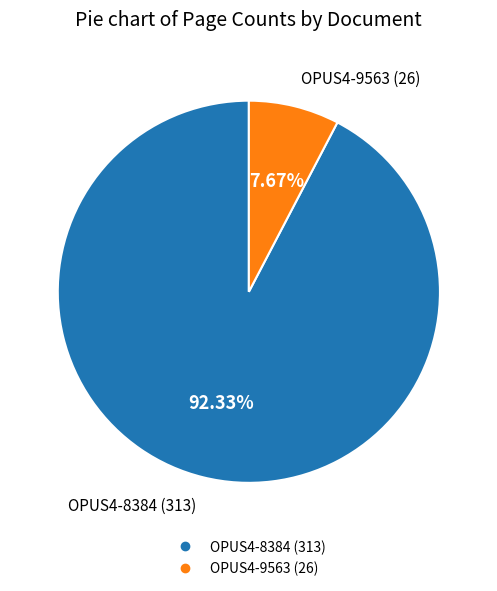

Which slice represents more than half of the pie?

OPUS4-8384